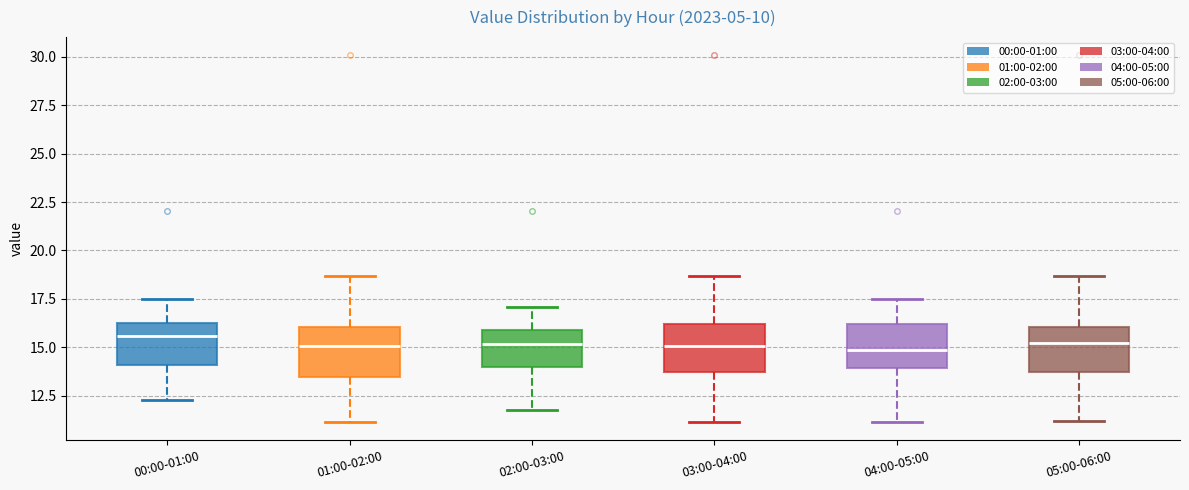

Where is the upper edge of the box for 04:00-05:00 on the y-axis? The values are not printed on the chart, so give them approximately, as read against the axis.

16.0